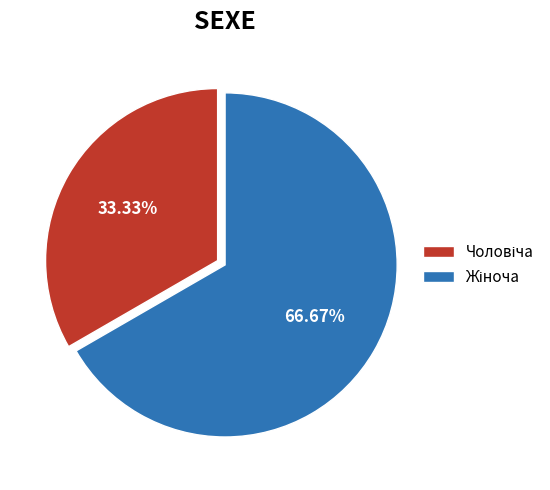

Is there any slice that represents more than half of the pie?

Yes